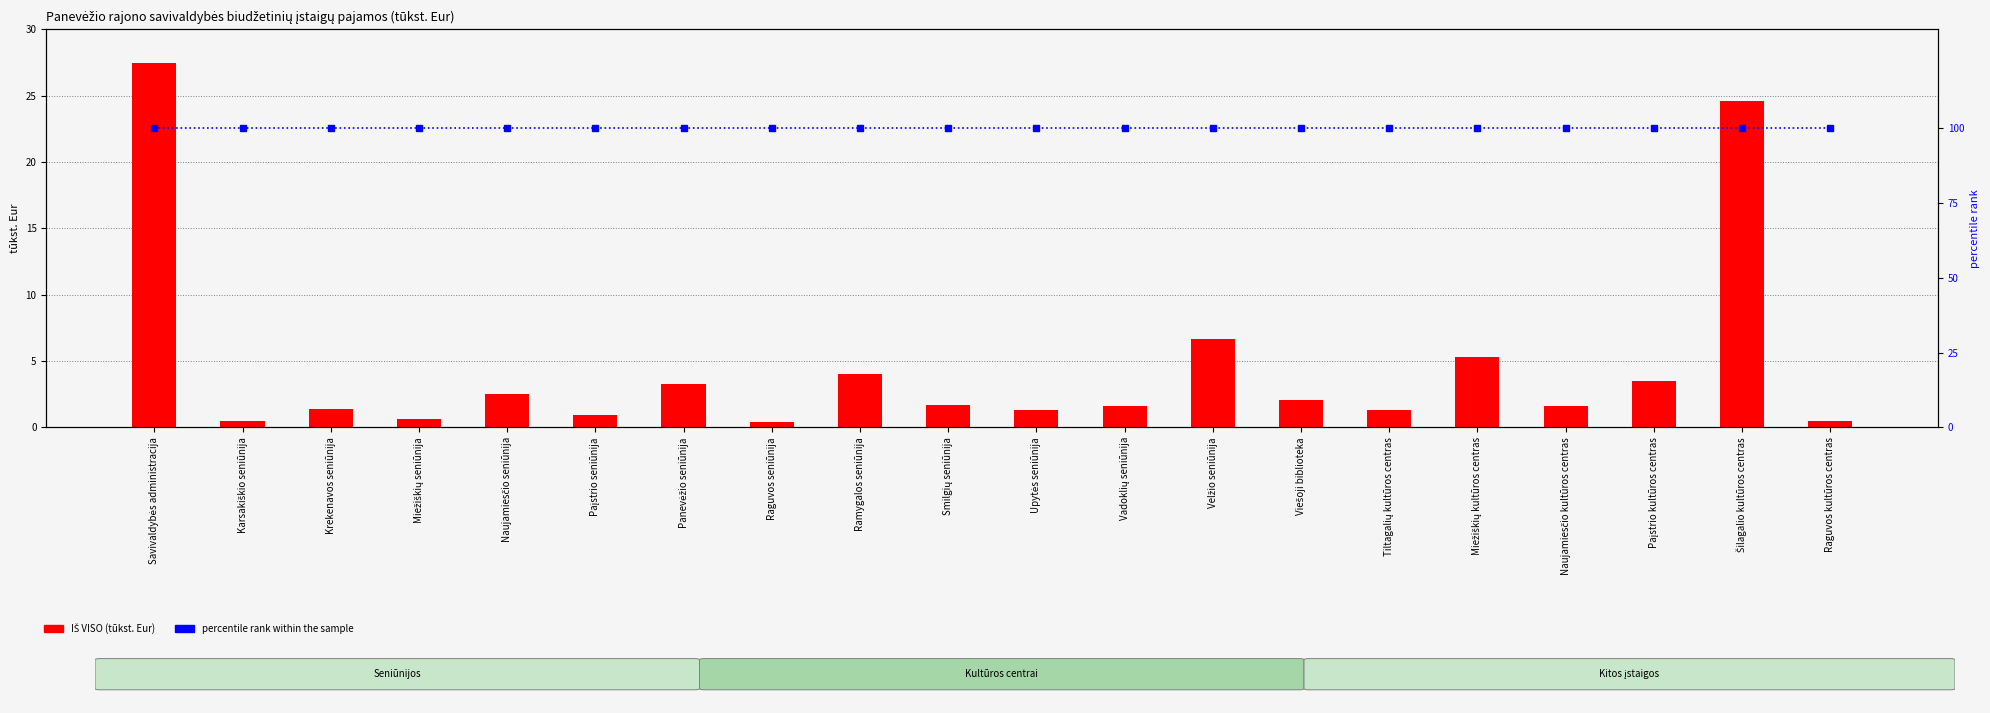

What is the total value across all series at Savivaldybės administracija?

127.5